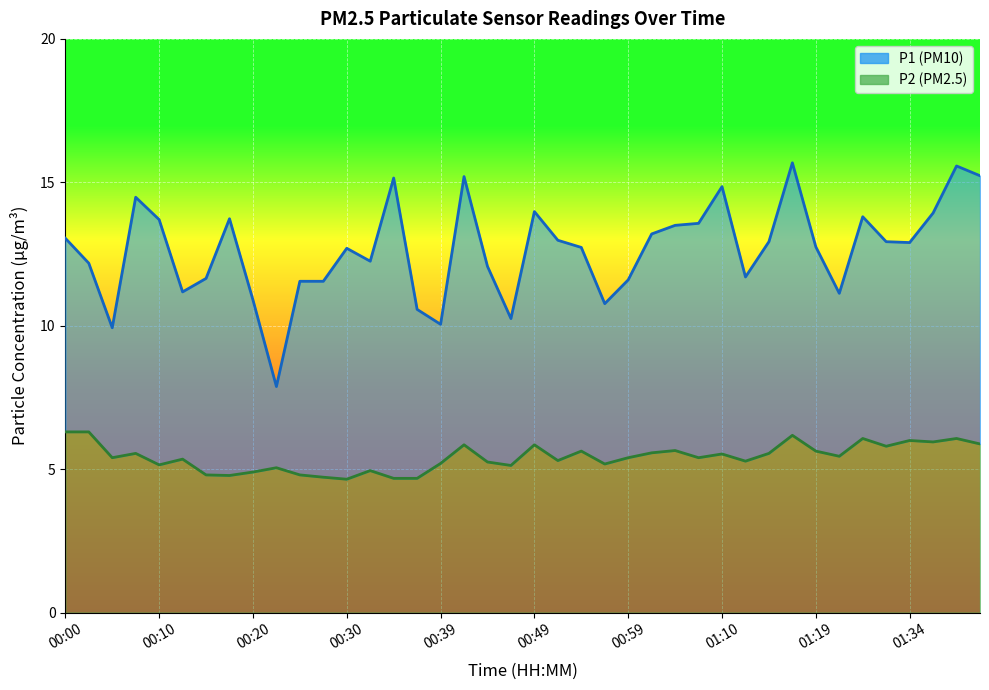

What is the approximate value of P1 at 00:20?

10.9